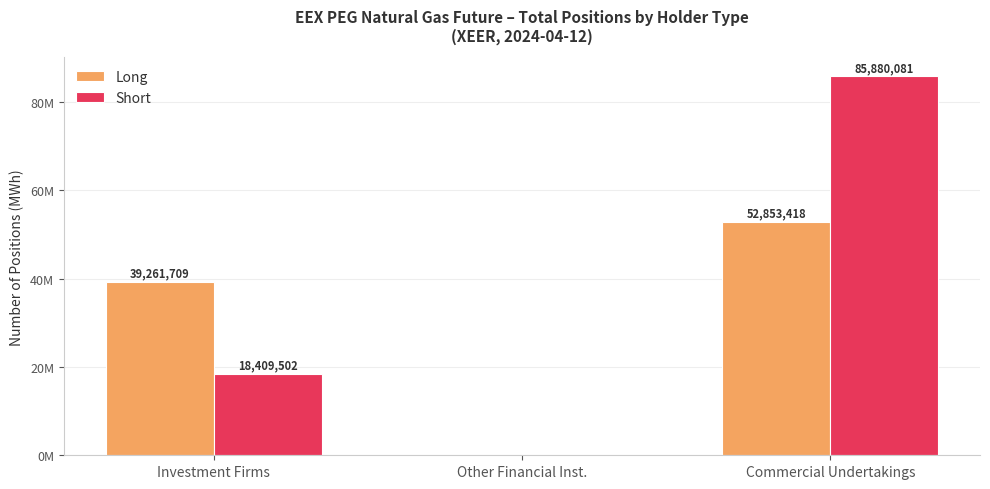

Reading left to right, what are all the values shown in this chart?

Long: Investment Firms=39261709	Other Financial Inst.=0	Commercial Undertakings=52853418
Short: Investment Firms=18409502	Other Financial Inst.=0	Commercial Undertakings=85880081